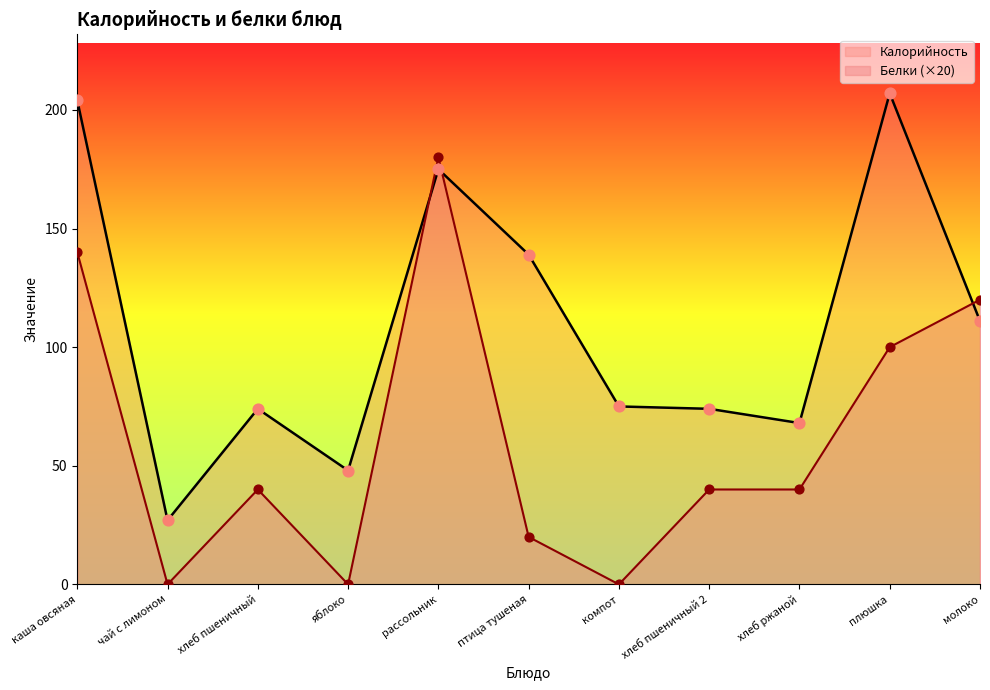

What are all the series names shown in the legend?

Калорийность, Белки (×20)